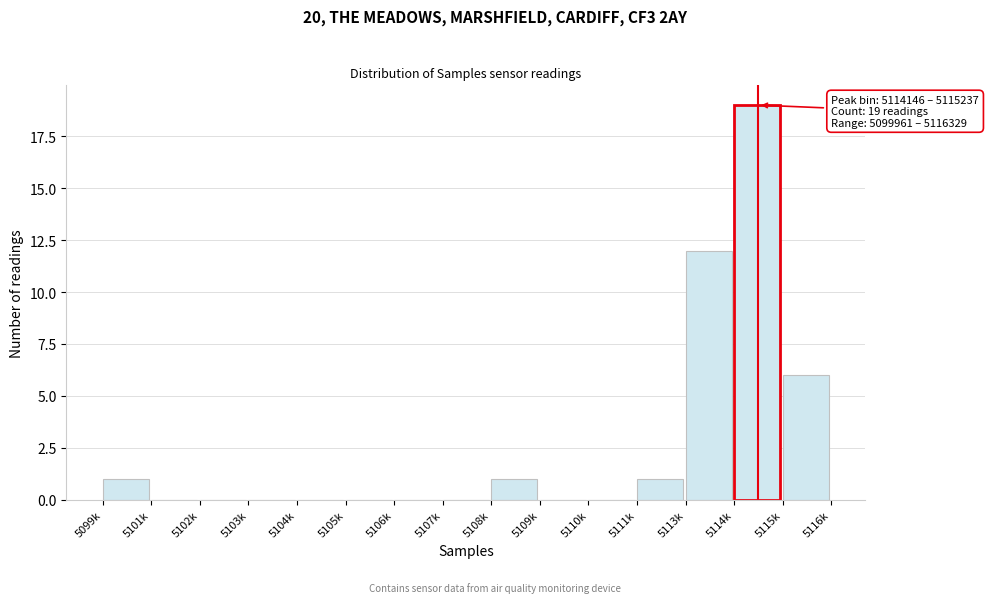

Reading left to right, list all the values displayed in this chart.

5099k=1	5101k=0	5102k=0	5103k=0	5104k=0	5105k=0	5106k=0	5107k=0	5108k=1	5109k=0	5110k=0	5111k=1	5113k=12	5114k=19	5115k=6